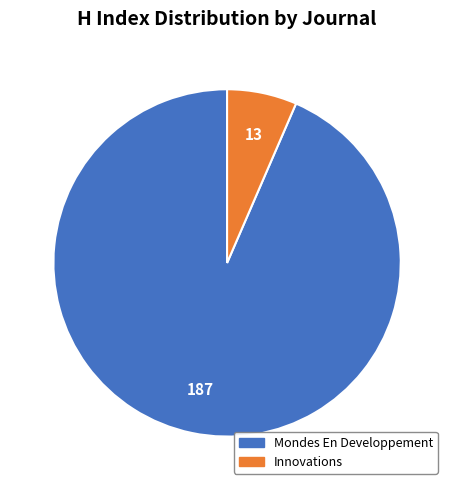

Is it true that Mondes En Developpement is 82% of the pie?

False